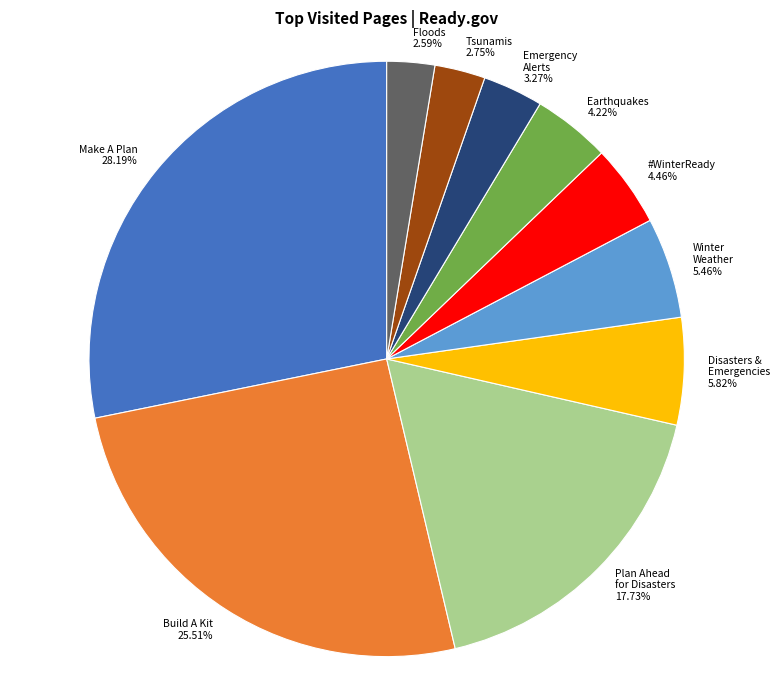

Is there a majority slice in this chart?

No